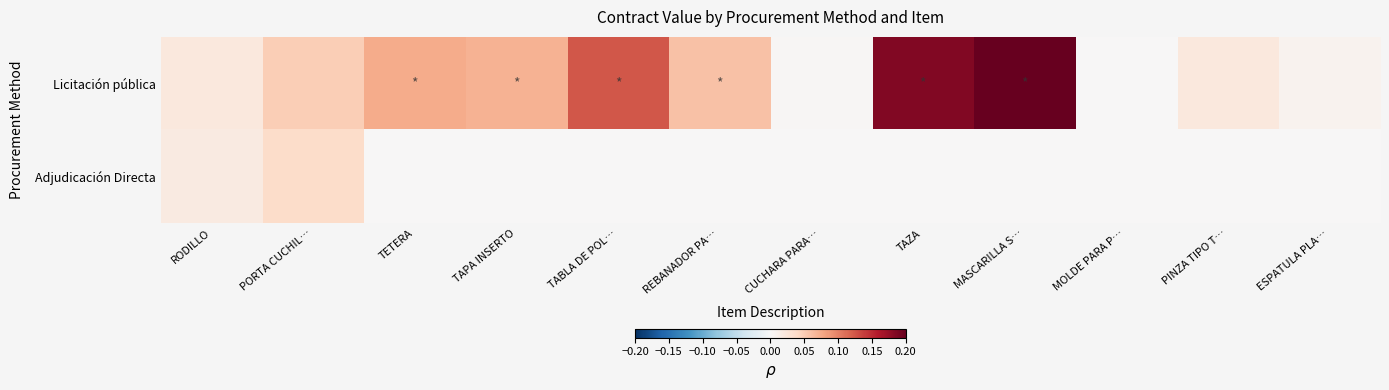

Rank the series at CUCHARA PARA… from lowest to highest value.

Adjudicación Directa, Licitación pública